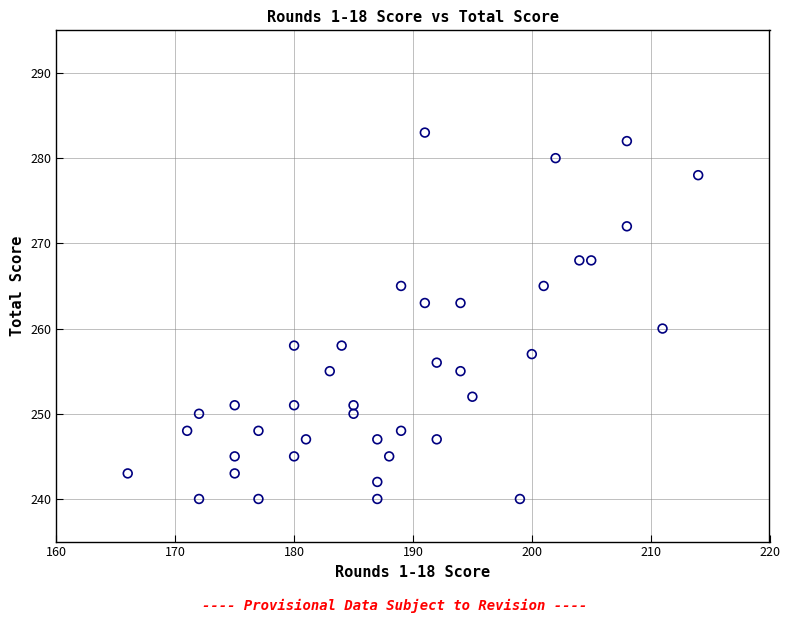

What Y value in the scatter plot is closest to 261?

260